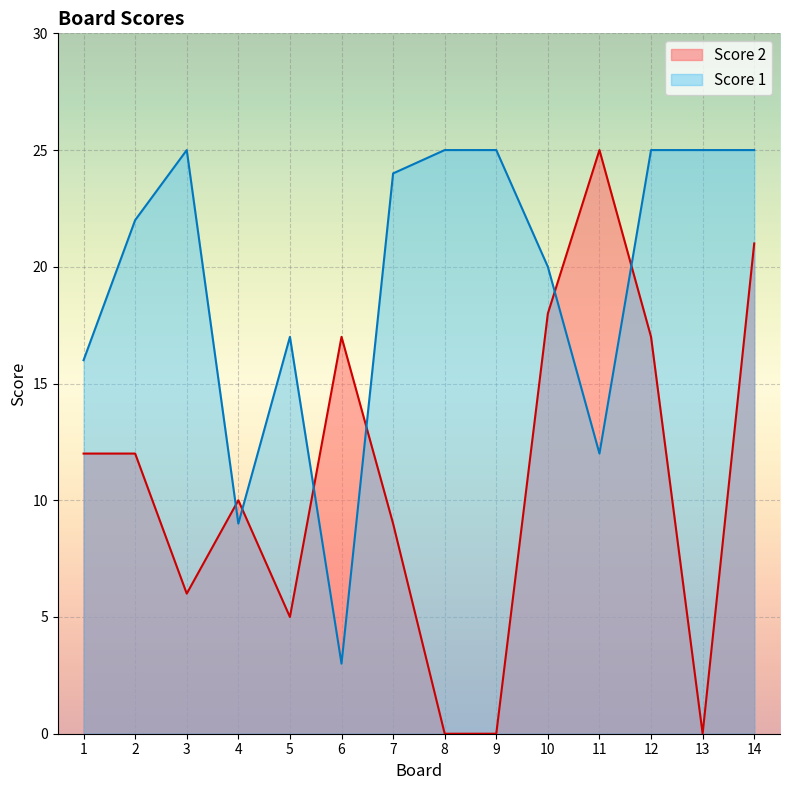

What are all the series names shown in the legend?

Score 2, Score 1